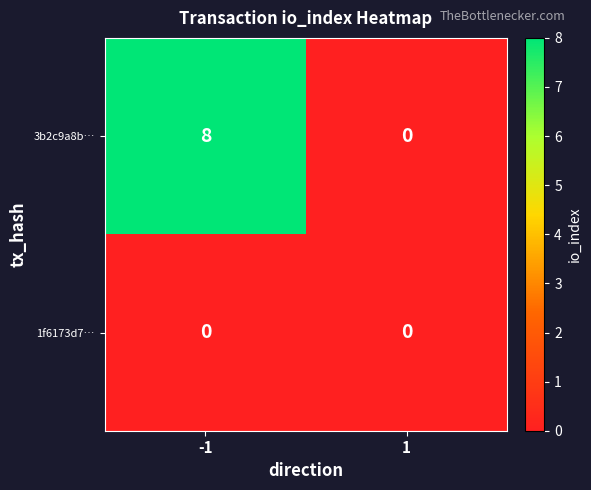

What is the difference between the 3b2c9a8b… values at -1 and 1?

8